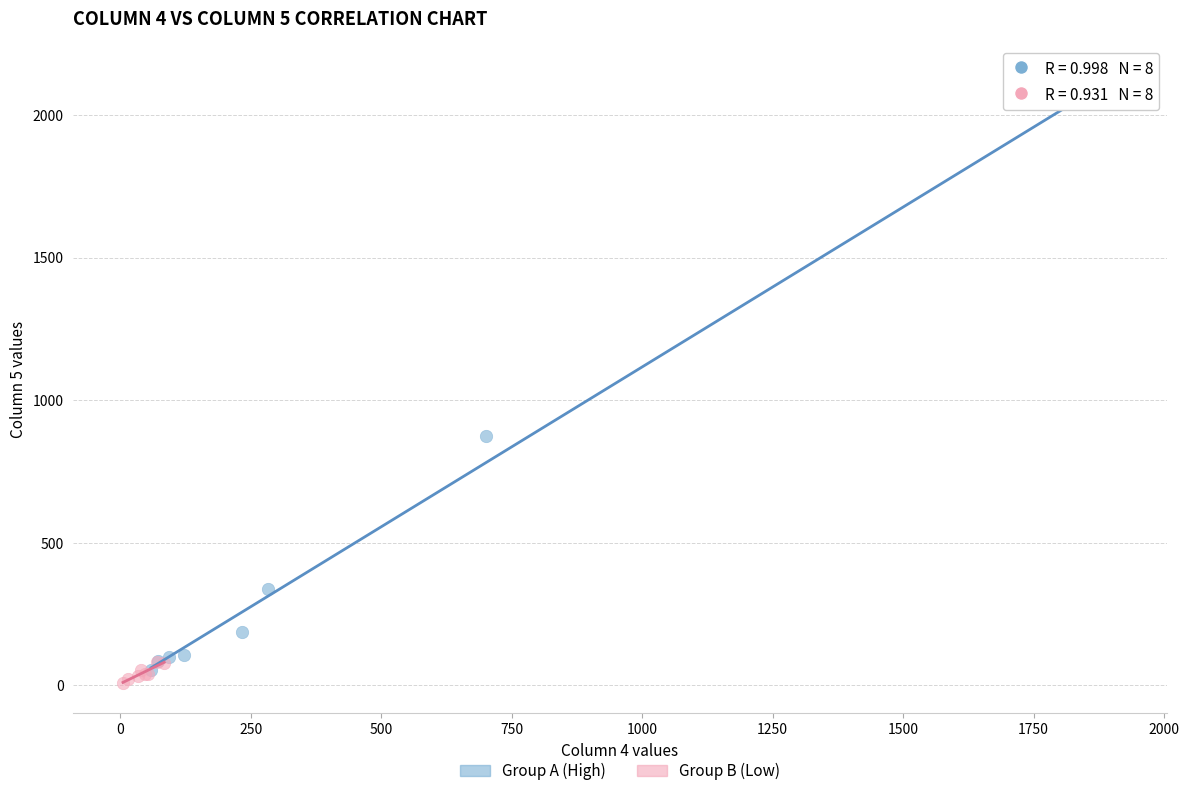

Which series contains the lowest Y value?

Group B (Low)